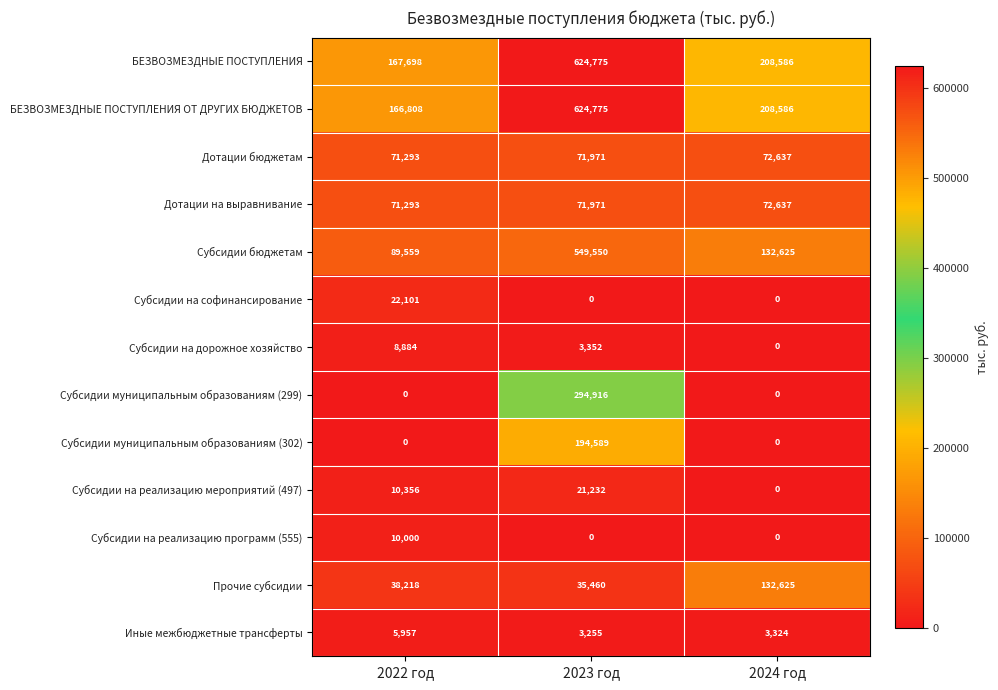

What is the total value across all series at 2023 год?

2495846